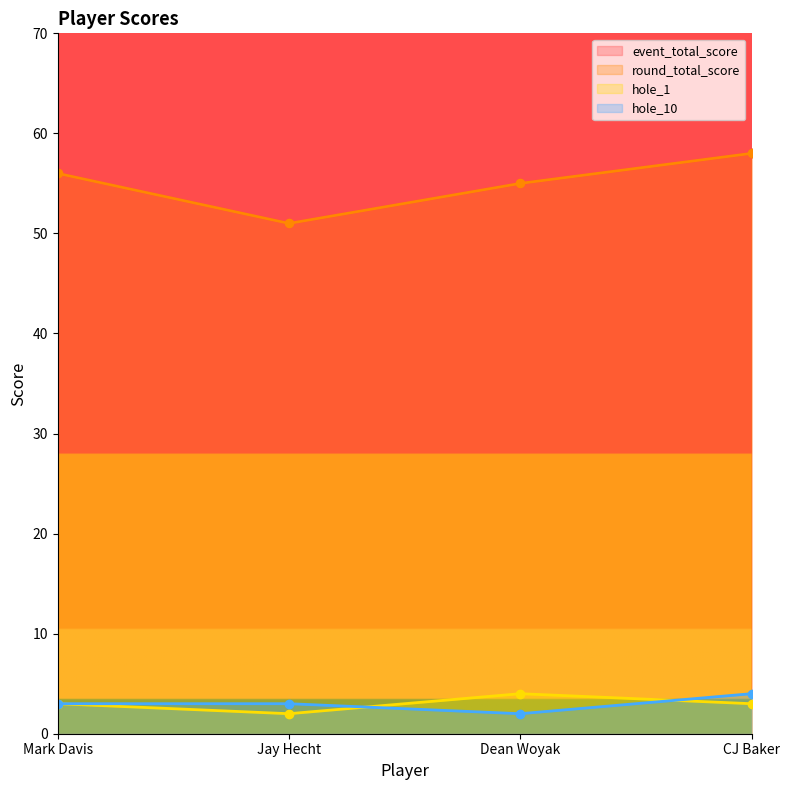

The value of round_total_score at Jay Hecht is 79. True or false?

False